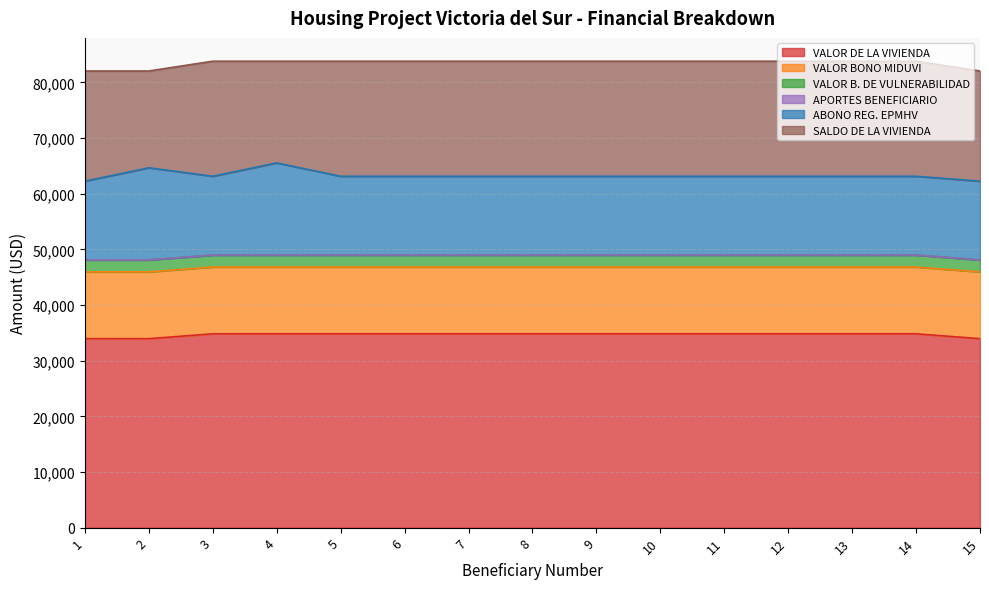

How many interior local peaks does the ABONO REG. EPMHV series have?

2